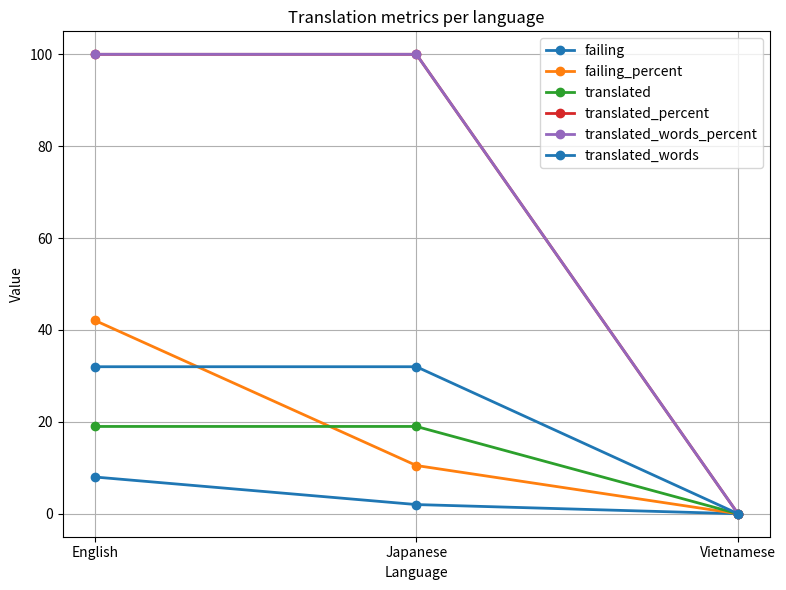

At which category does the chart reach its peak across all series?

English